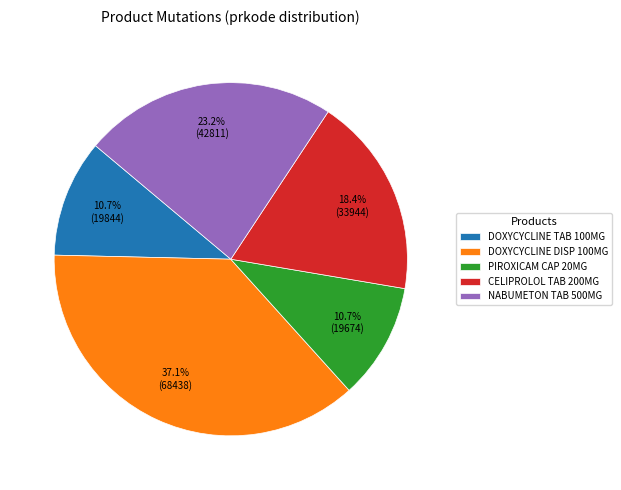

Does any single category account for the majority?

No